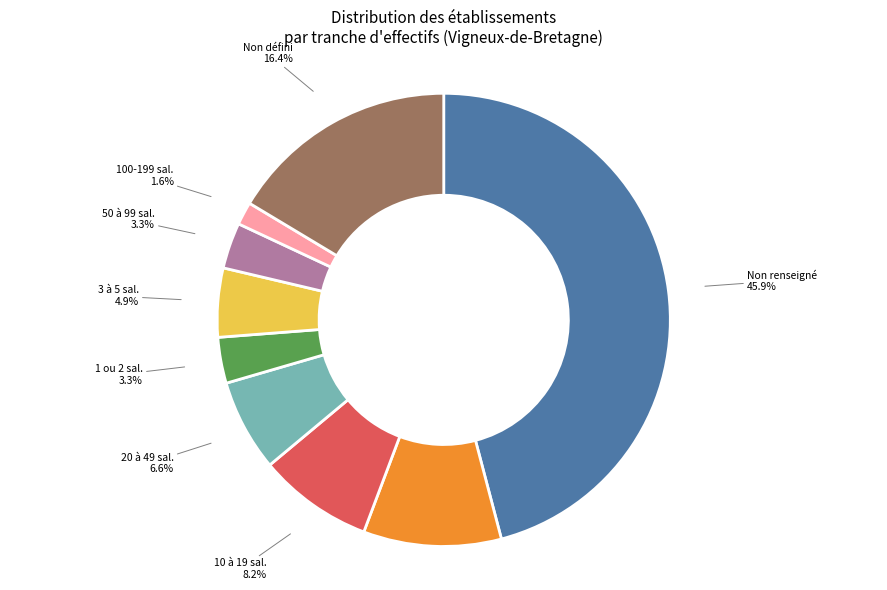

Which slice is the smallest?

100-199 sal.